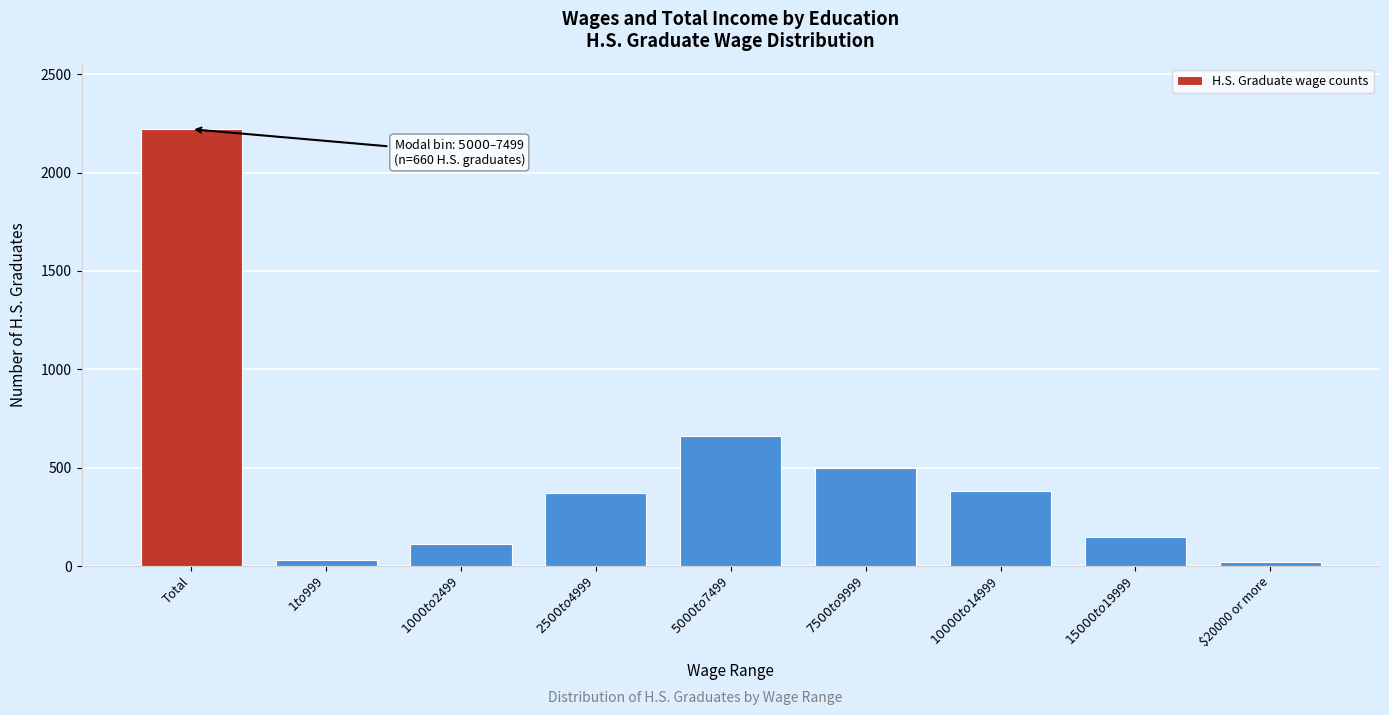

What is the sum of all values?

4440